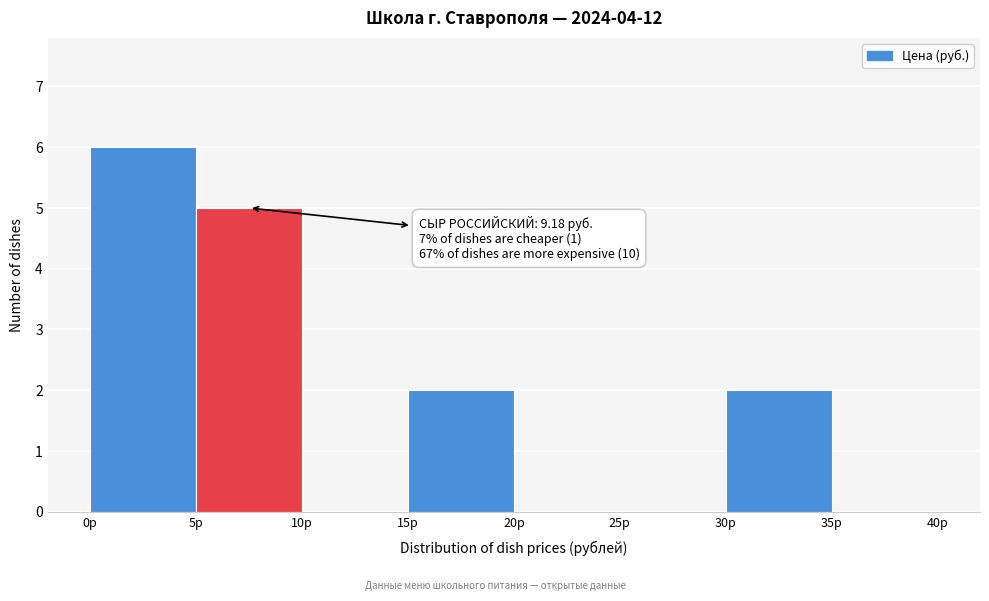

Over which range of the x-axis is the bar tallest?

0 to 5